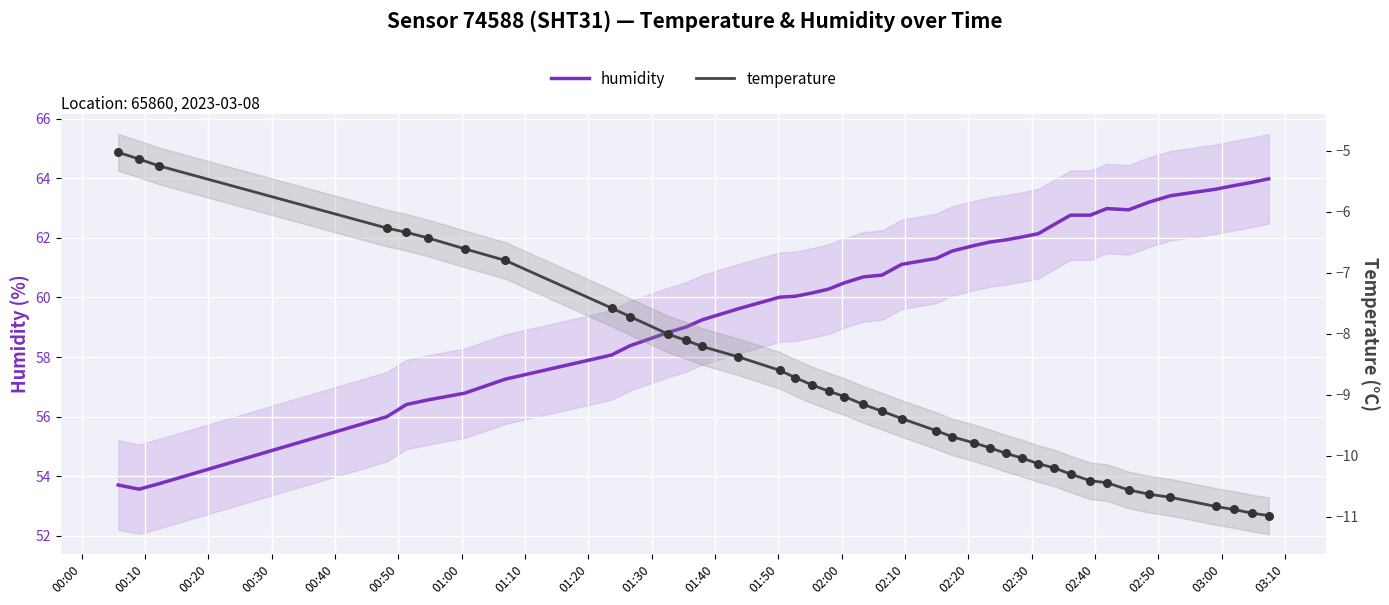

Which series has the widest spread of Y values?

humidity